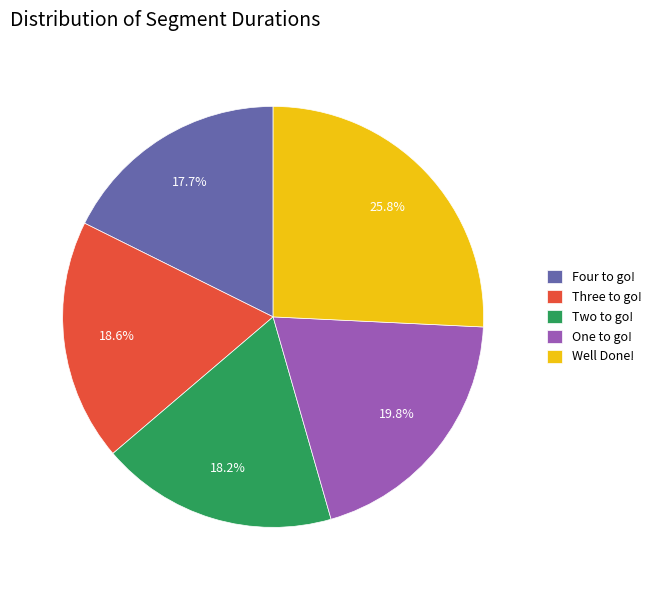

To the nearest percent, what percentage of the pie is Two to go!?

18%